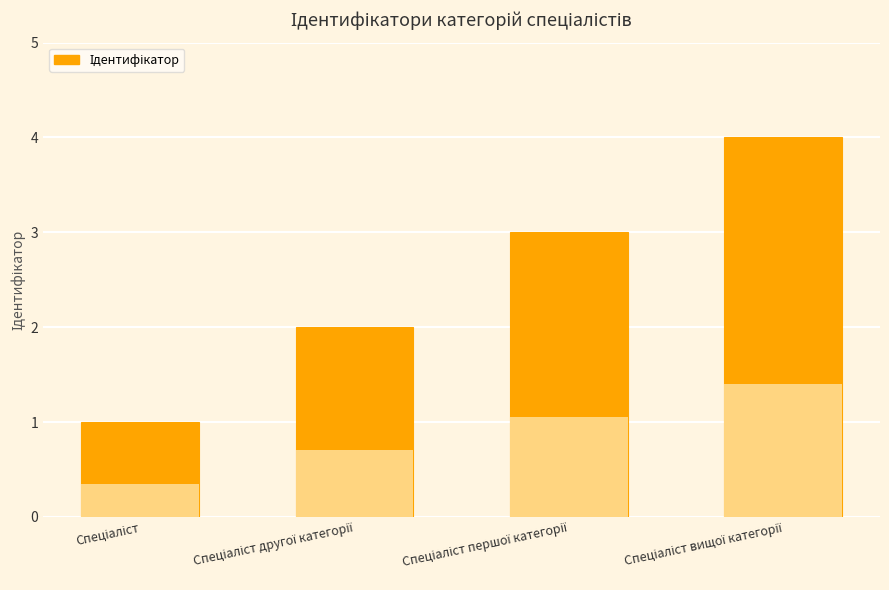

Where does the data first go above 3?

Спеціаліст вищої категорії